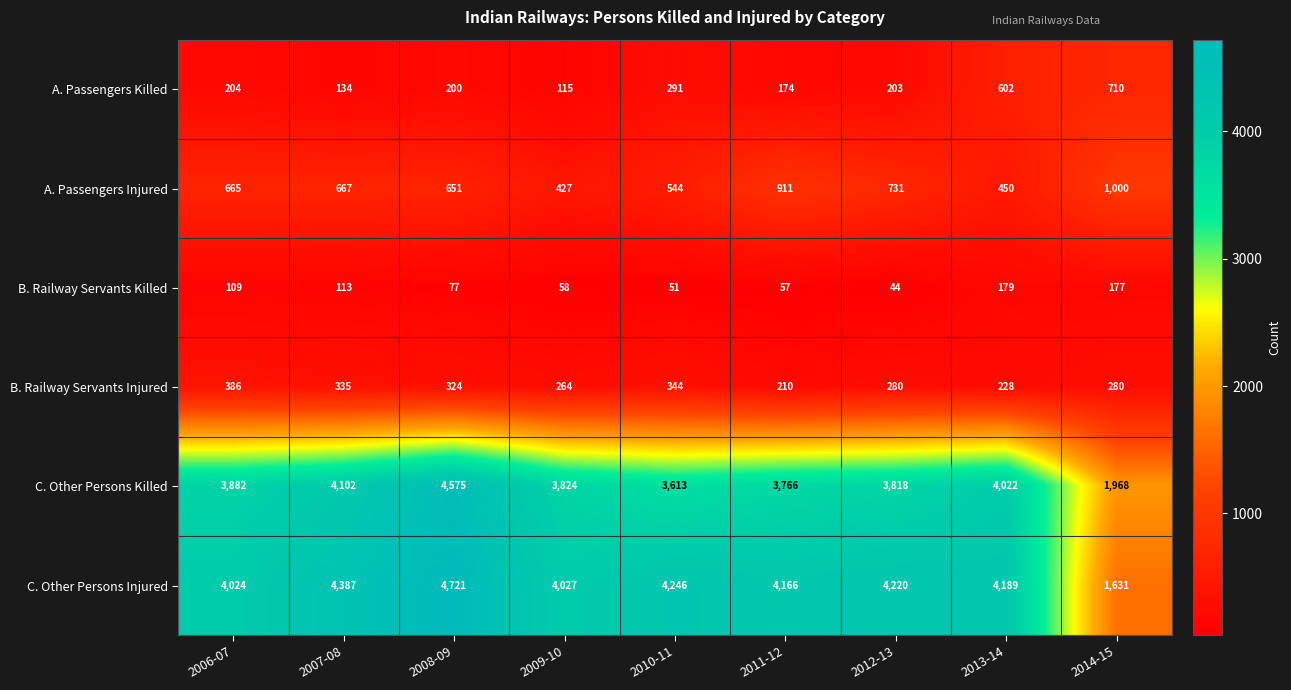

True or false: B. Railway Servants Killed has a value of 113 at 2007-08.

True